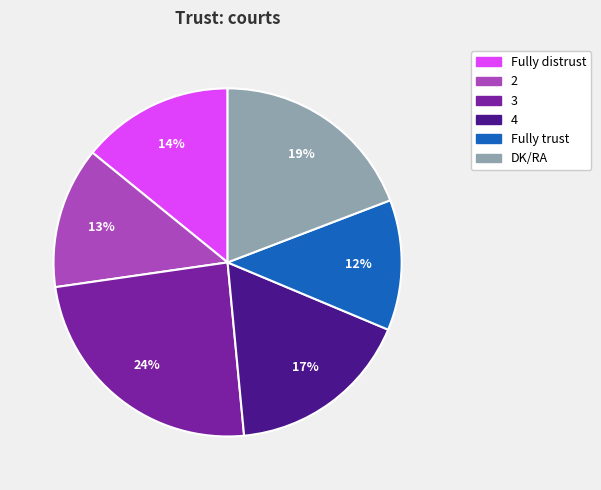

Is the sum of 3 and Fully trust greater than half?

No